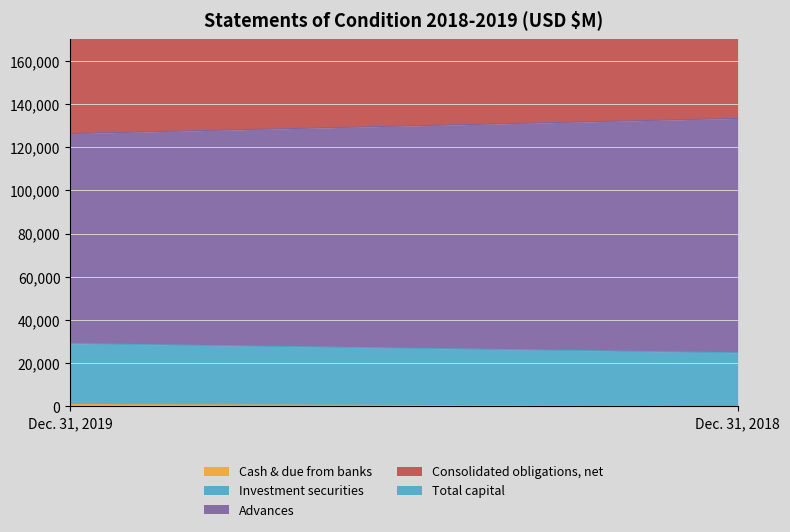

How many lines are shown in the chart?

5